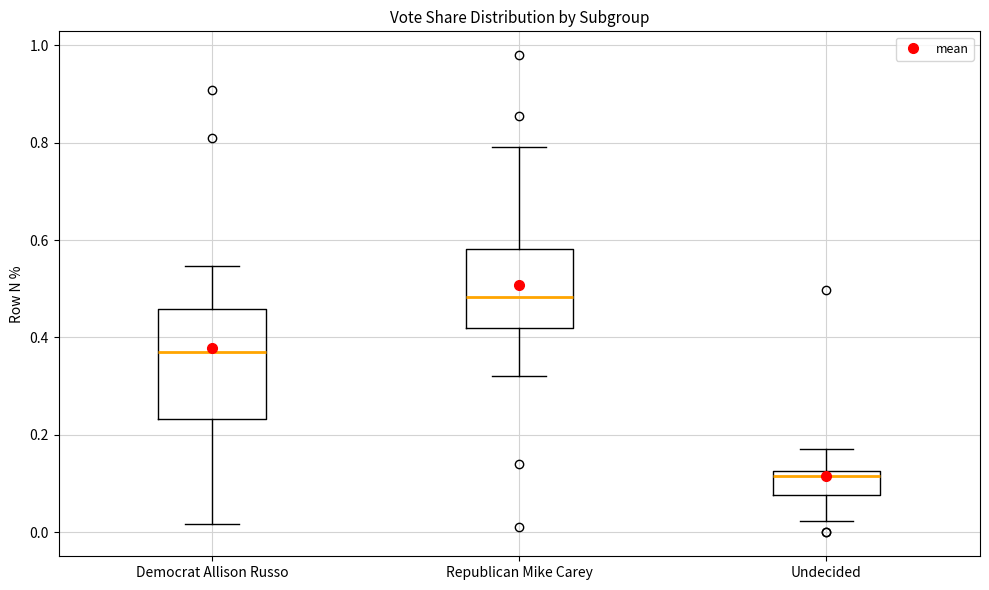

Where does the upper whisker of the box for Undecided end on the y-axis? The values are not printed on the chart, so give them approximately, as read against the axis.

0.18